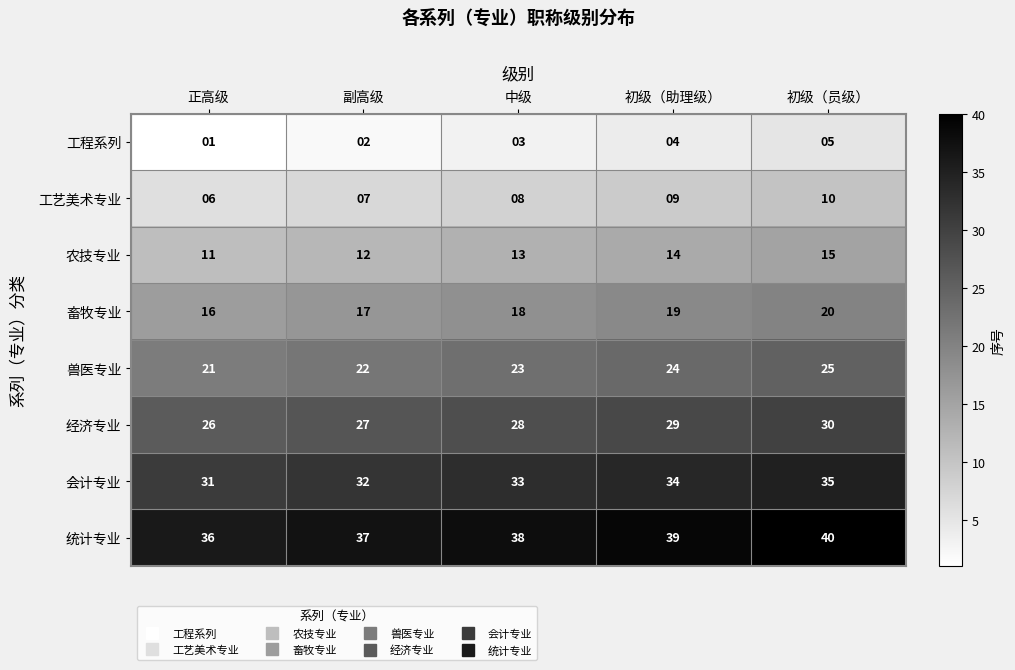

Which series has the largest total across all categories?

统计专业